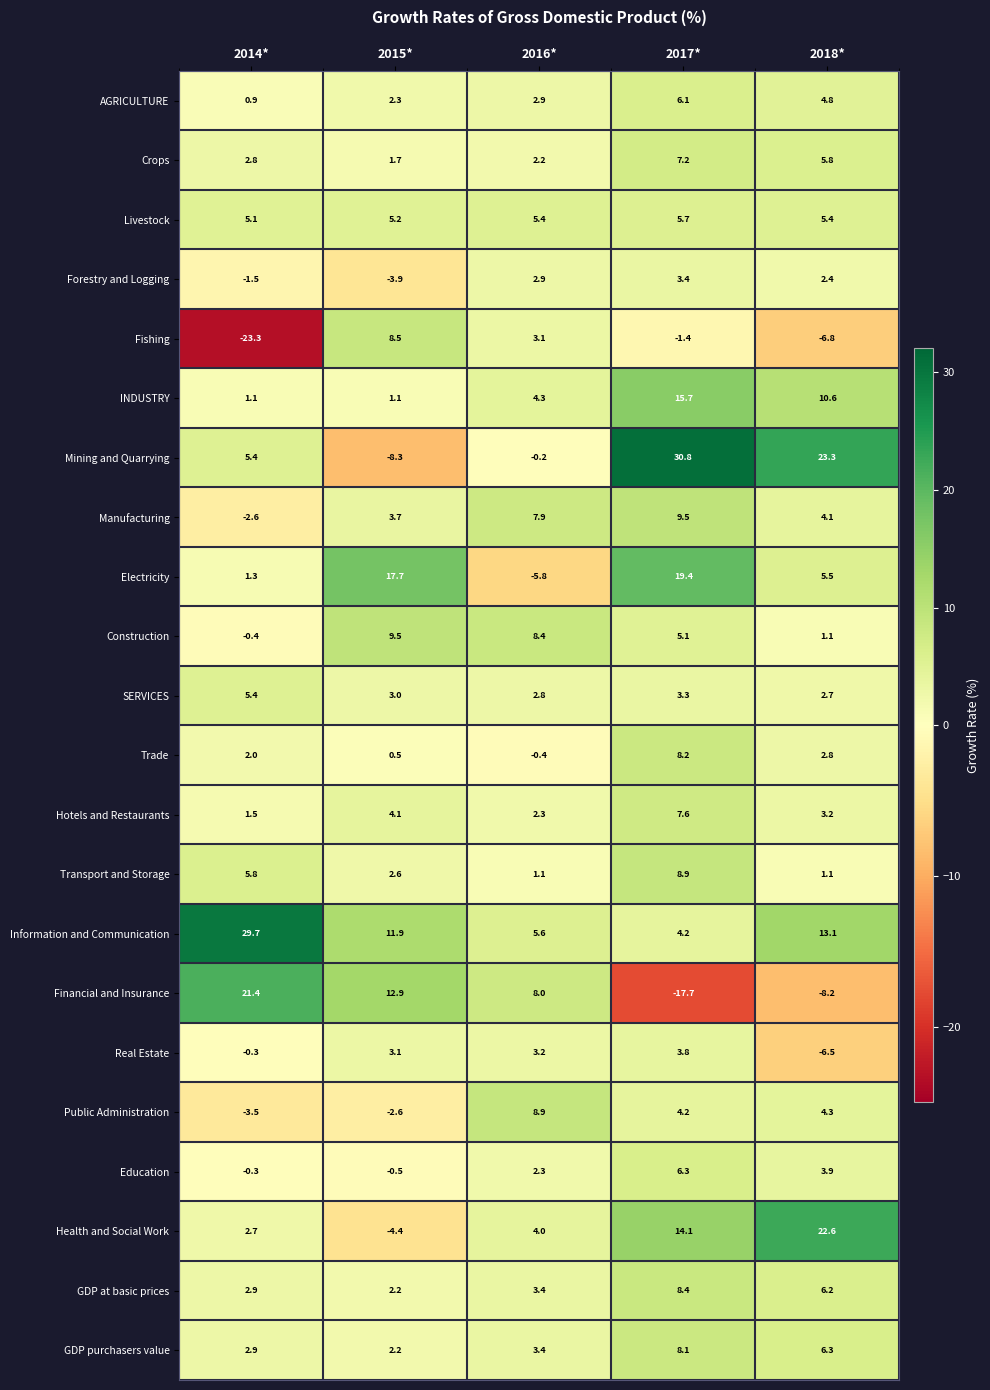

At which label does AGRICULTURE first exceed 2?

2015*